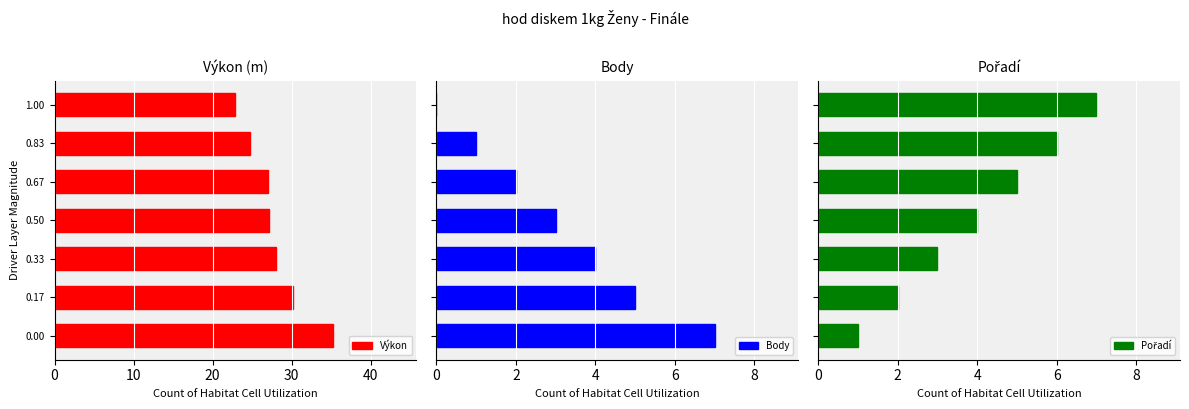

How many Pořadí values are between 2 and 6?

5